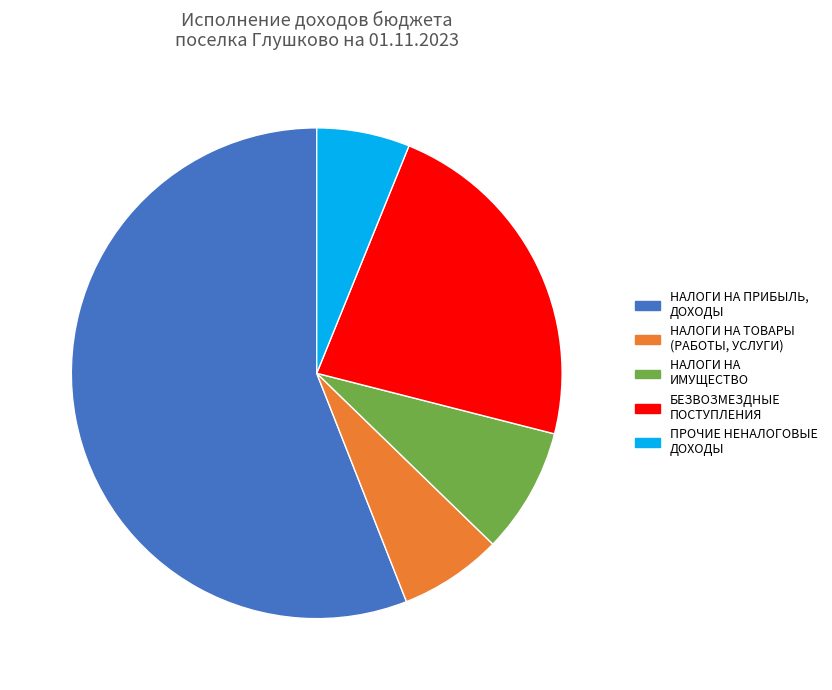

Which category accounts for the majority?

НАЛОГИ НА ПРИБЫЛЬ, ДОХОДЫ